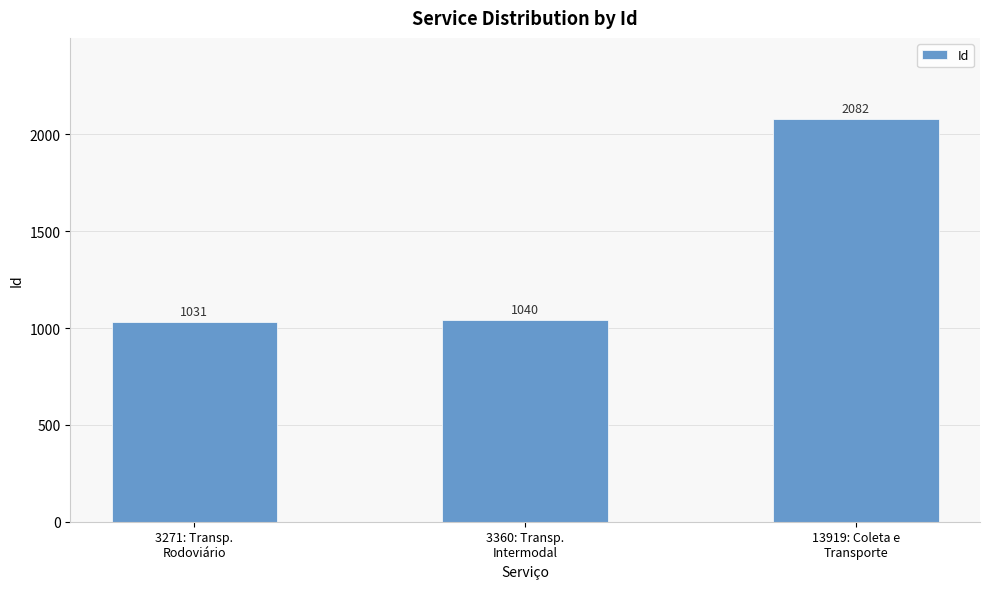

Approximately how many times larger is the value at 13919: Coleta e
Transporte compared to 3360: Transp.
Intermodal?

2.0